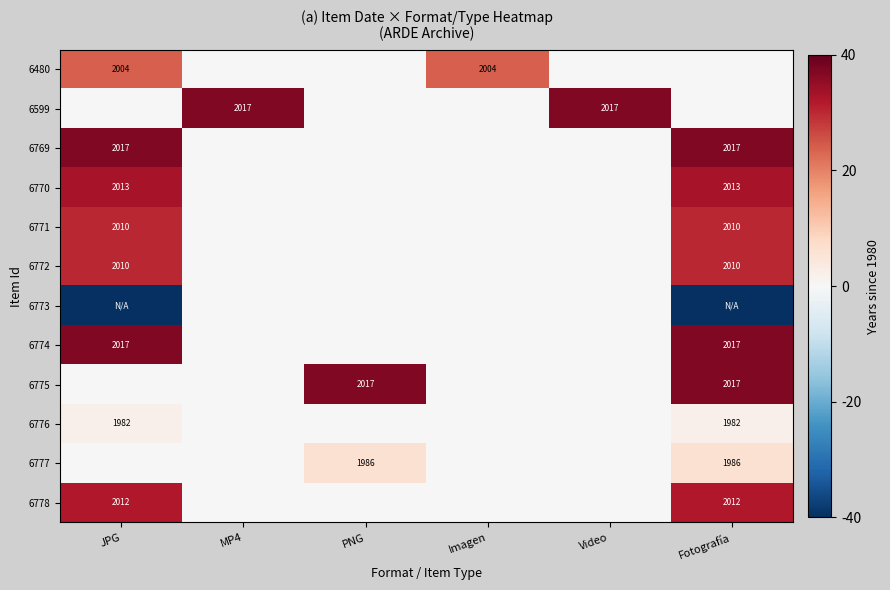

What is the spread (max minus min) of values at Video?

37